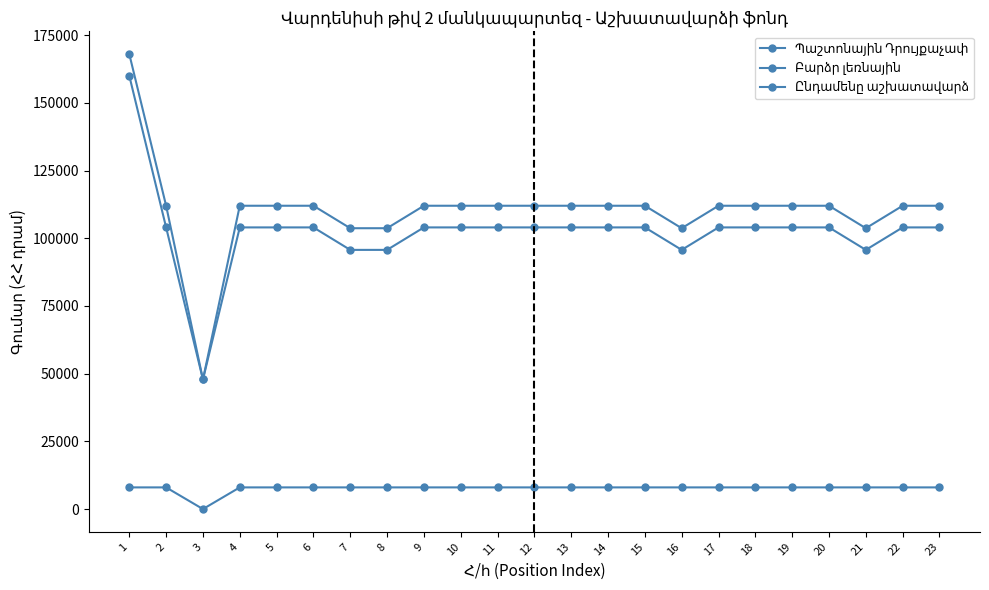

Reading right to left, transcribe all the data shown in this chart.

Պաշտոնային Դրույքաչափ: 104000	104000	95700	104000	104000	104000	104000	95700	104000	104000	104000	104000	104000	104000	104000	95700	95700	104000	104000	104000	47850	104000	160000
Բարձր լեռնային: 8000	8000	8000	8000	8000	8000	8000	8000	8000	8000	8000	8000	8000	8000	8000	8000	8000	8000	8000	8000	0	8000	8000
Ընդամենը աշխատավարձ: 112000	112000	103700	112000	112000	112000	112000	103700	112000	112000	112000	112000	112000	112000	112000	103700	103700	112000	112000	112000	47850	112000	168000